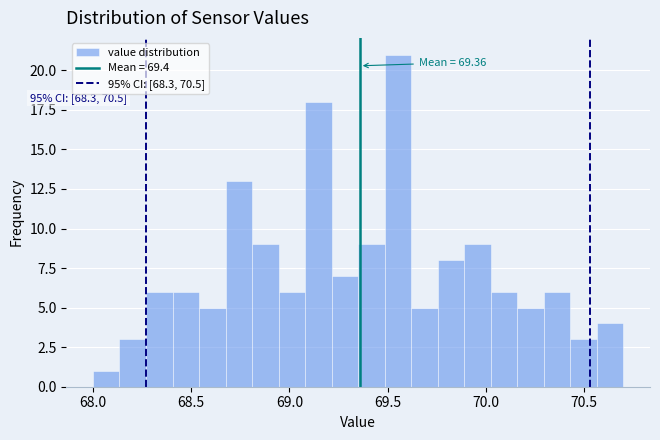

Around what value on the x-axis is the tallest bar? Give the approximate position of its centre, as read against the axis.

69.55